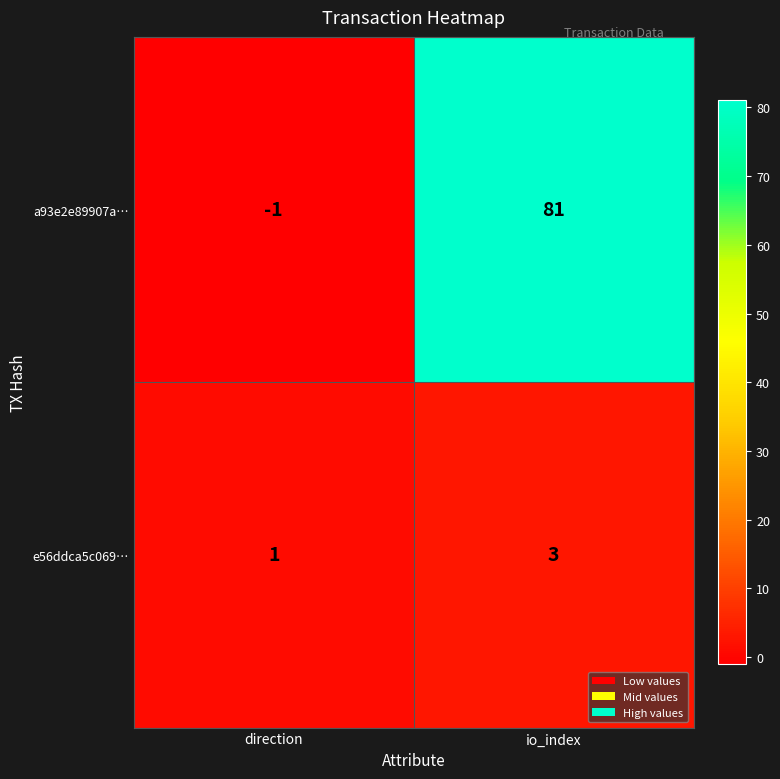

Count the number of categories in the chart.

2